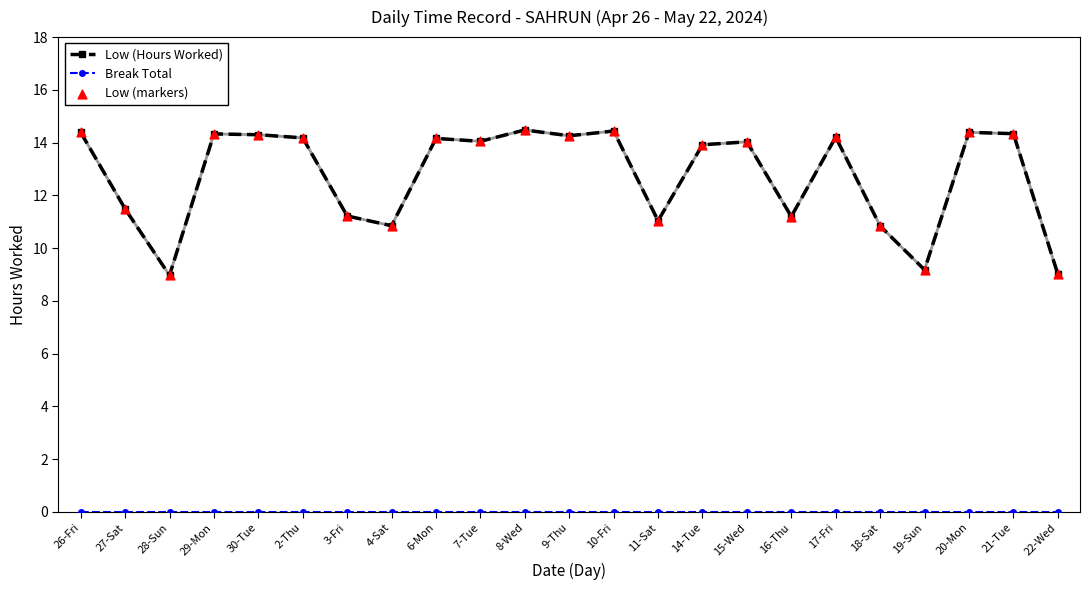

Which series has the largest total across all categories?

Low (Hours Worked)